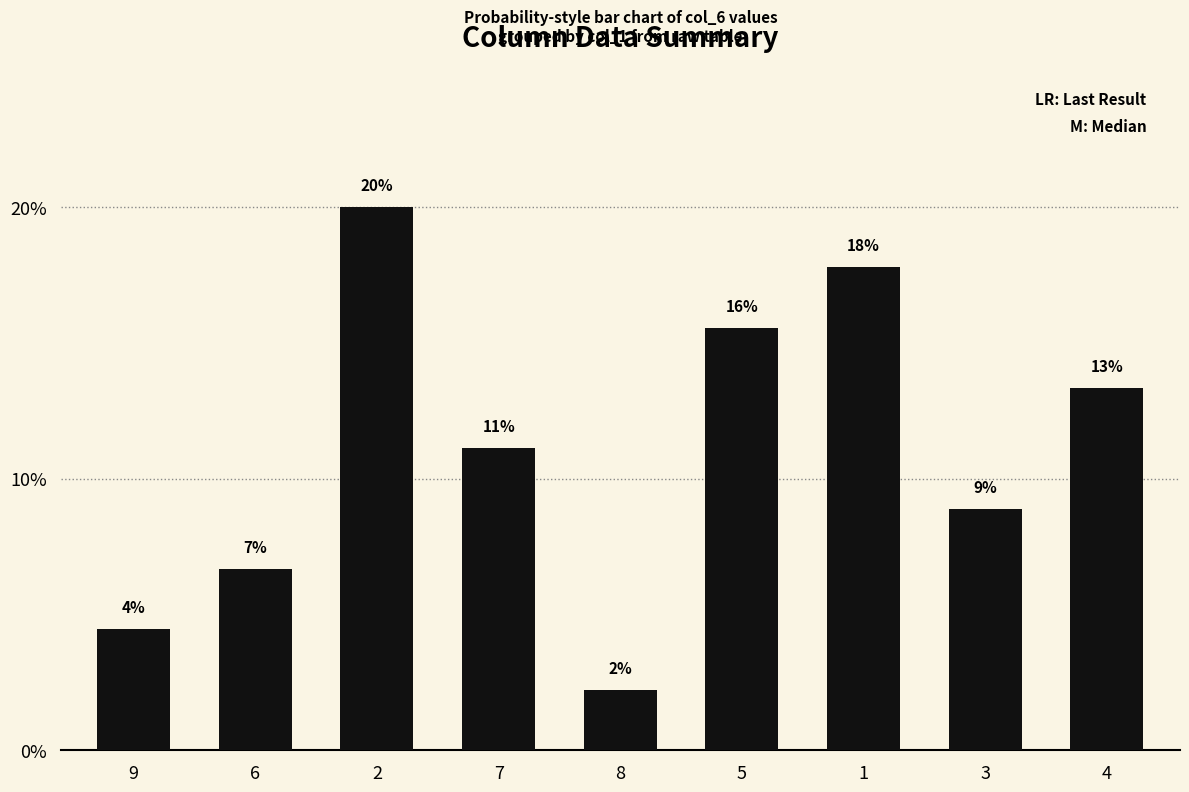

How many bars are there in total?

9